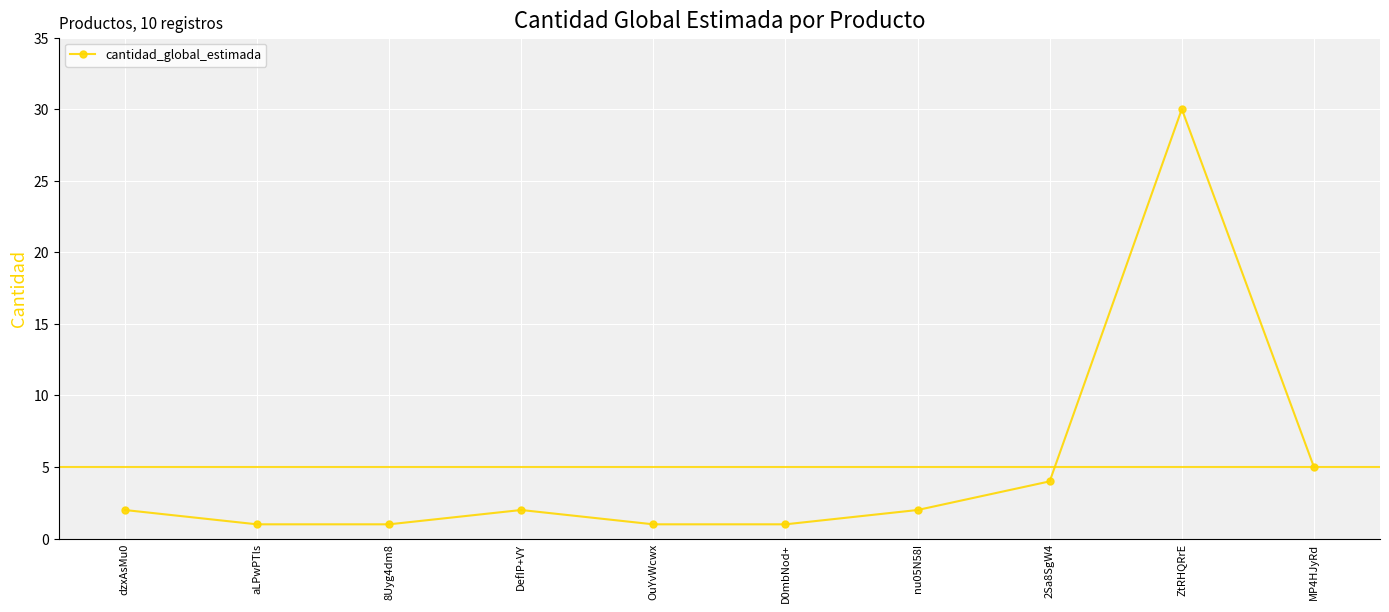

Reading left to right, list all the values displayed in this chart.

2	1	1	2	1	1	2	4	30	5